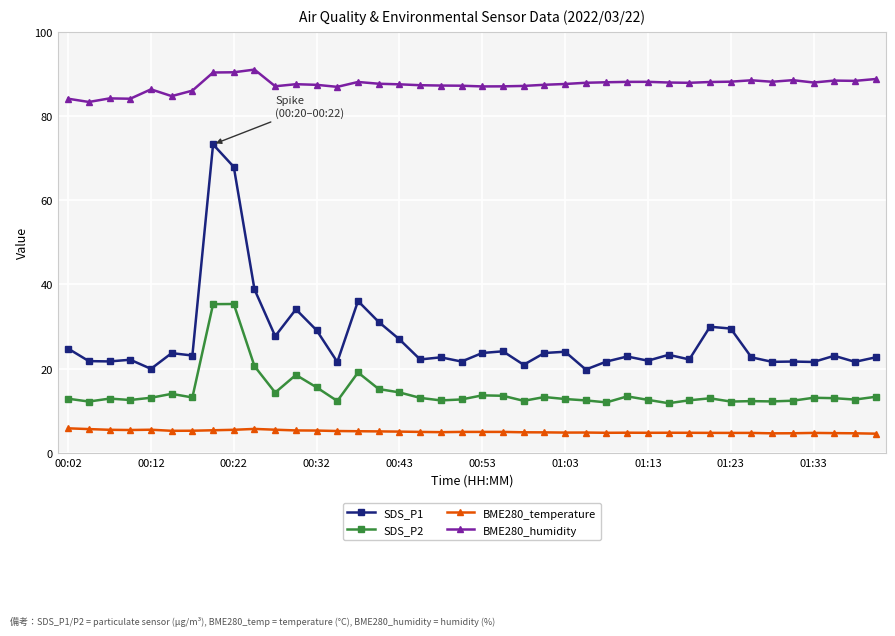

True or false: BME280_temperature and SDS_P1 intersect in this chart.

False